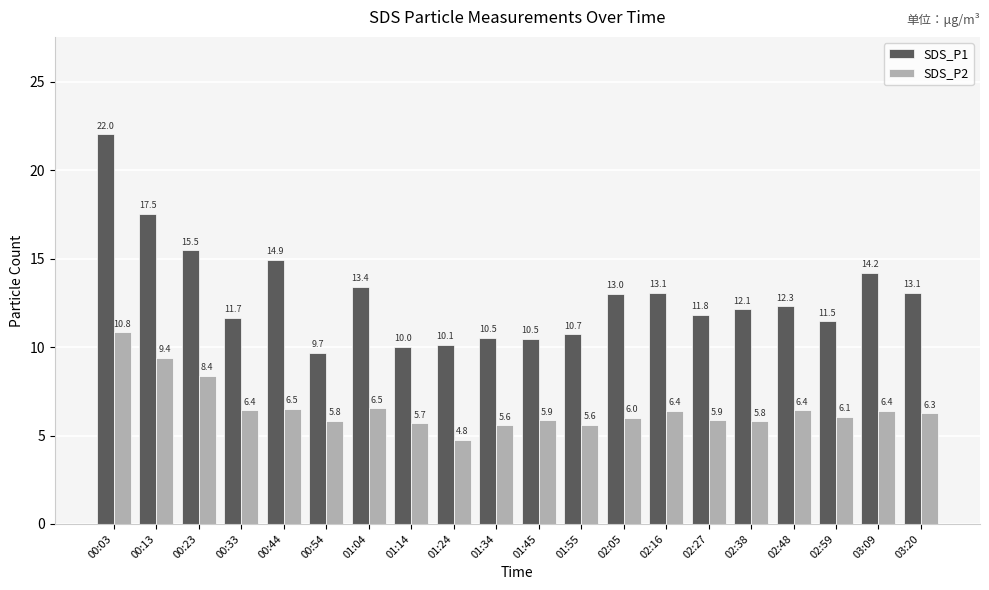

Which series has the widest spread of values?

SDS_P1